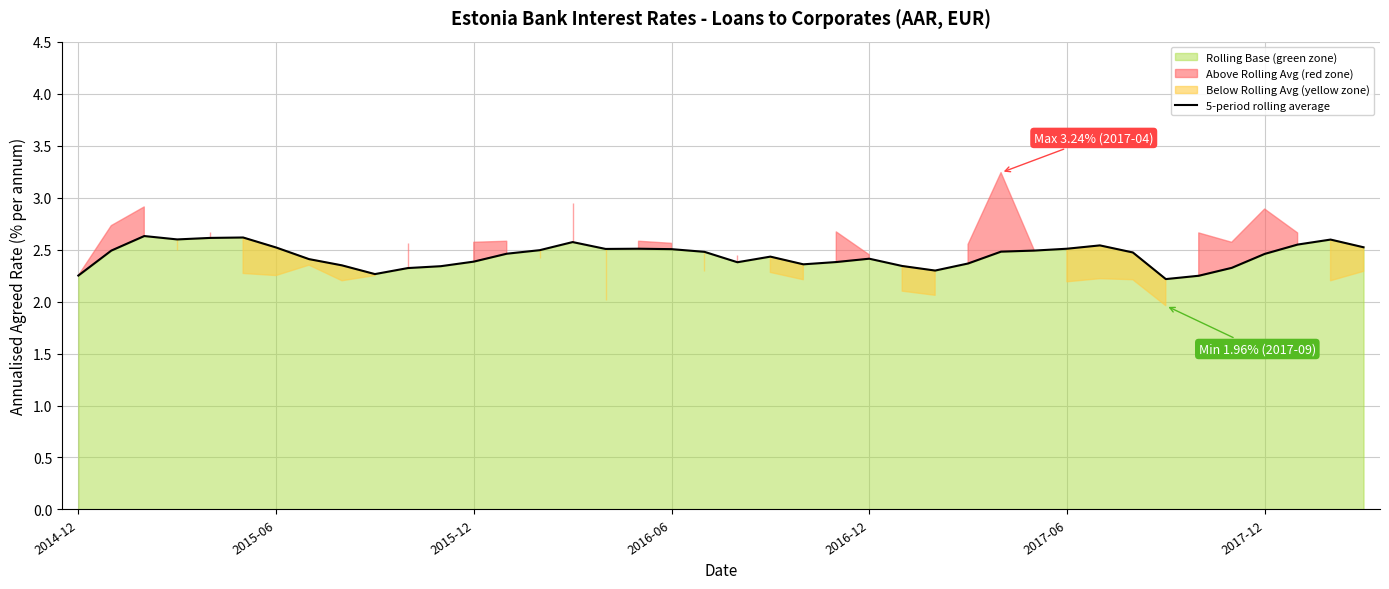

What is the value of the 1st point from the left?

2.2